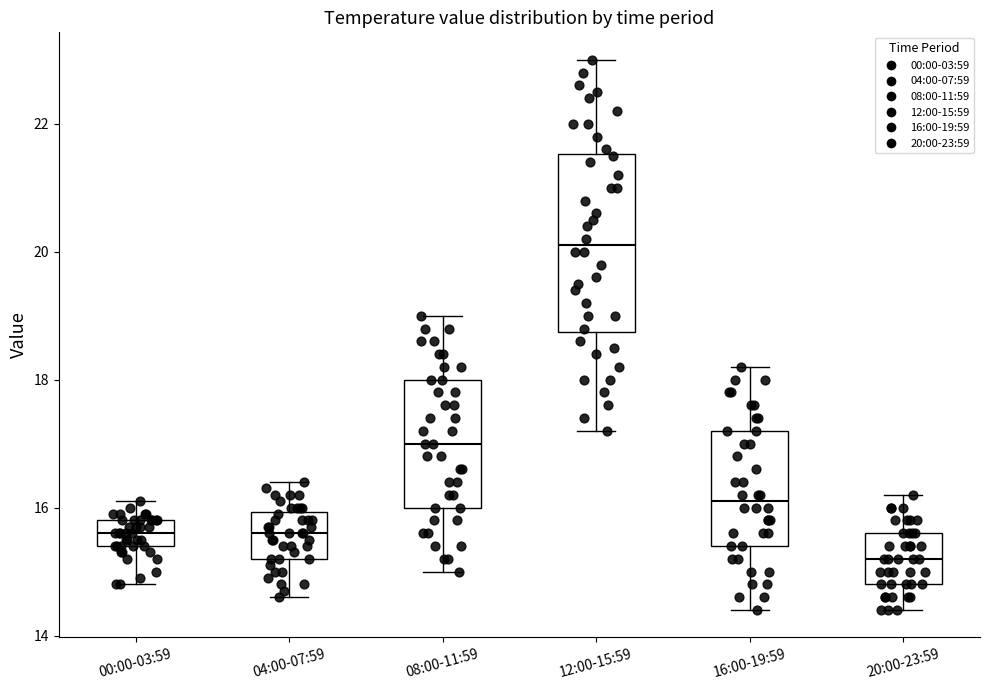

Reading left to right, read every box against the y-axis: the position of its median line, the range the box covers, and the ends of its whiskers. The values are not printed on the chart, so give them approximately, as read against the axis.

00:00-03:59: median 15.6, box 15.4 to 15.8, whiskers 14.8 to 16.2
04:00-07:59: median 15.6, box 15.2 to 16.0, whiskers 14.6 to 16.4
08:00-11:59: median 17.0, box 16.0 to 18.0, whiskers 15.0 to 19.0
12:00-15:59: median 20.2, box 18.8 to 21.6, whiskers 17.2 to 23.0
16:00-19:59: median 16.2, box 15.4 to 17.2, whiskers 14.4 to 18.2
20:00-23:59: median 15.2, box 14.8 to 15.6, whiskers 14.4 to 16.2